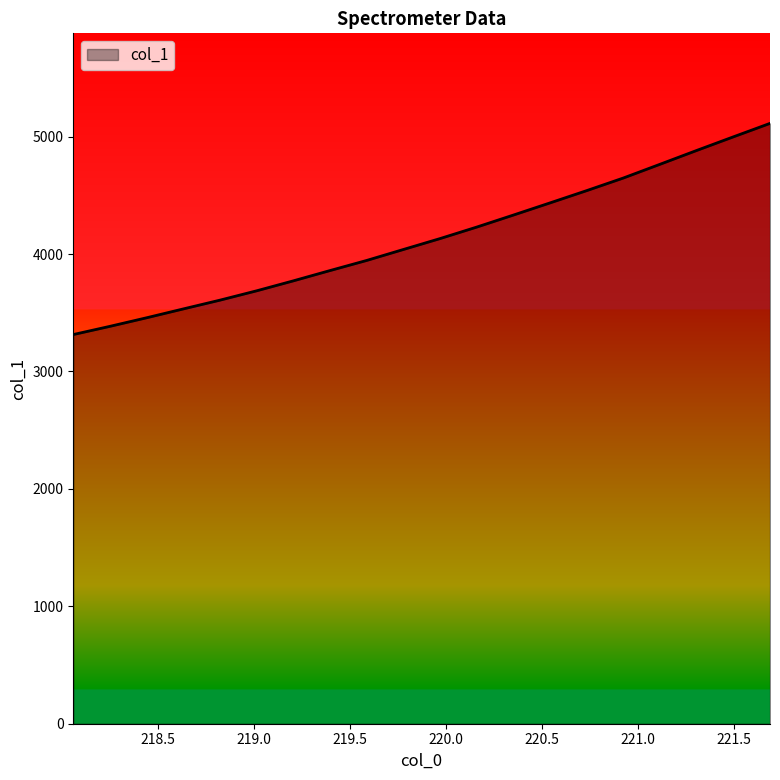

How many lines are shown in the chart?

1